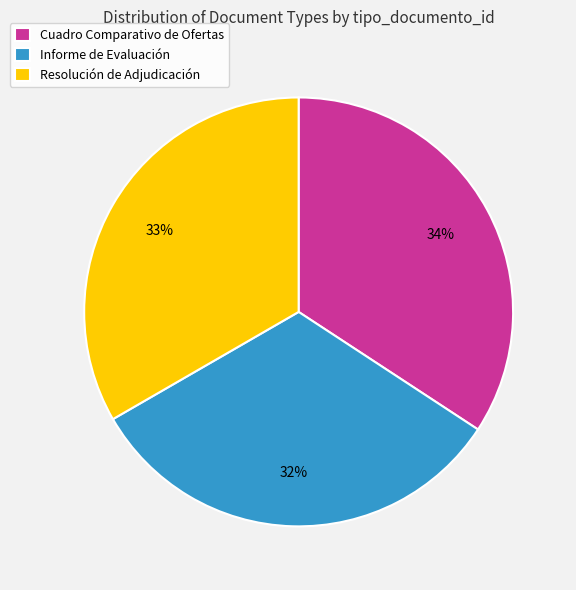

Approximately how many times larger is the value at Resolución de Adjudicación compared to Informe de Evaluación?

1.0